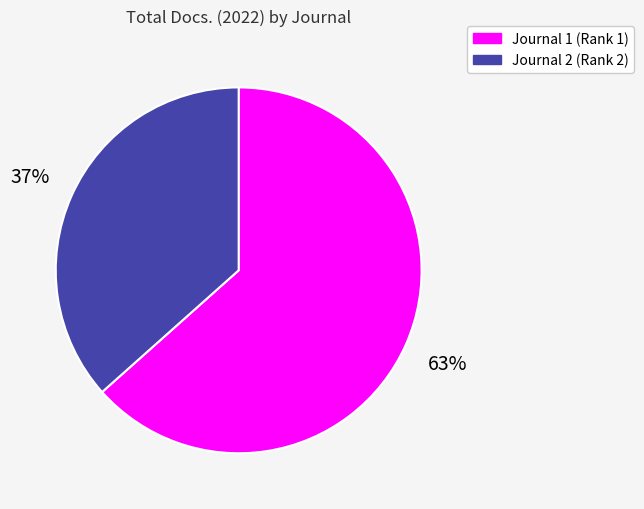

Do Journal 2 (Rank 2) and Journal 1 (Rank 1) together represent more than half of the pie?

Yes